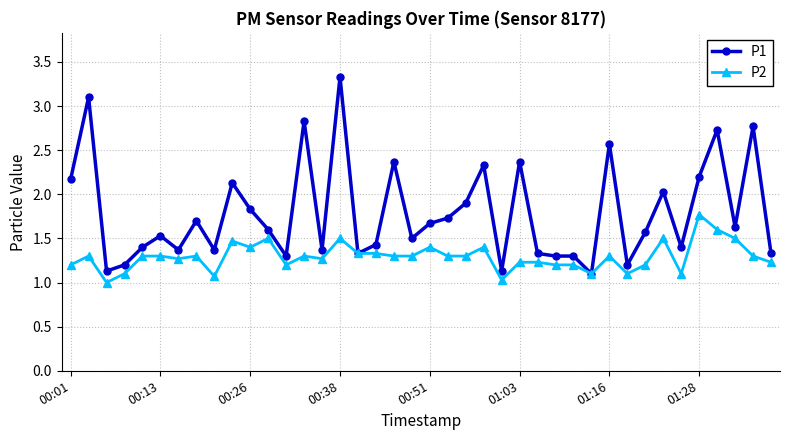

What is the value of the P2 point at the 27th from the left?

1.2